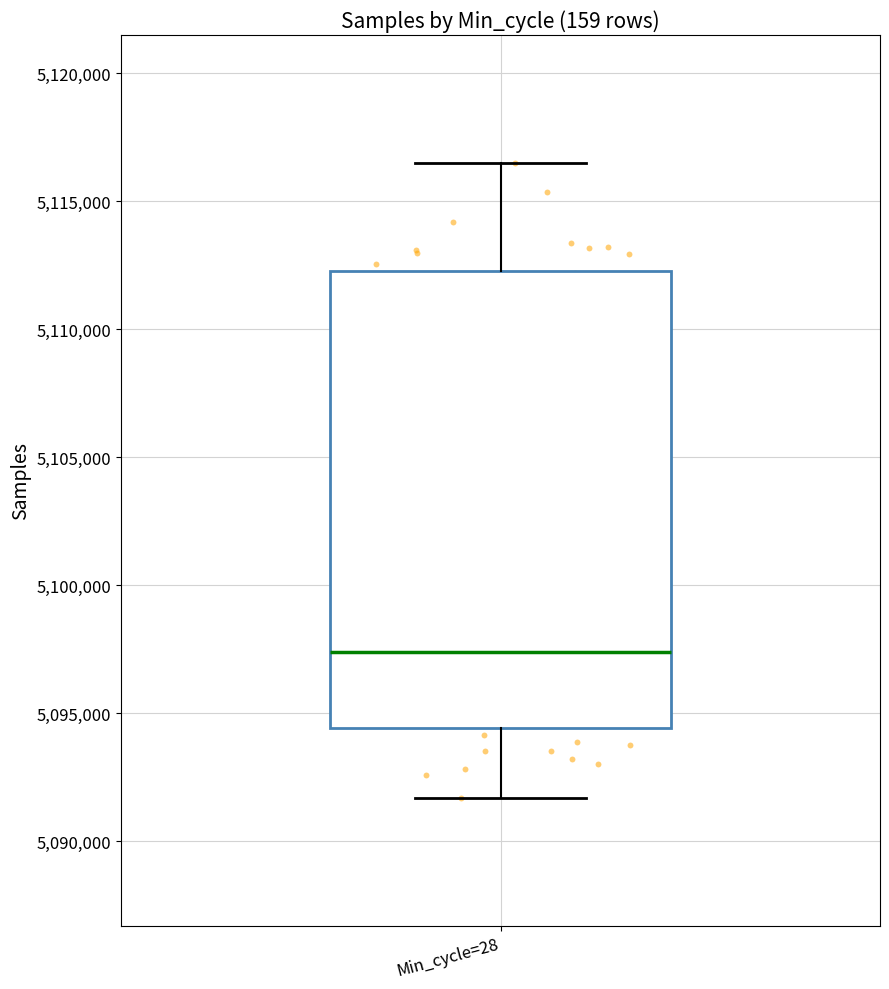

Where does the lower whisker of the box for Min_cycle=28 end on the y-axis? The values are not printed on the chart, so give them approximately, as read against the axis.

5091500